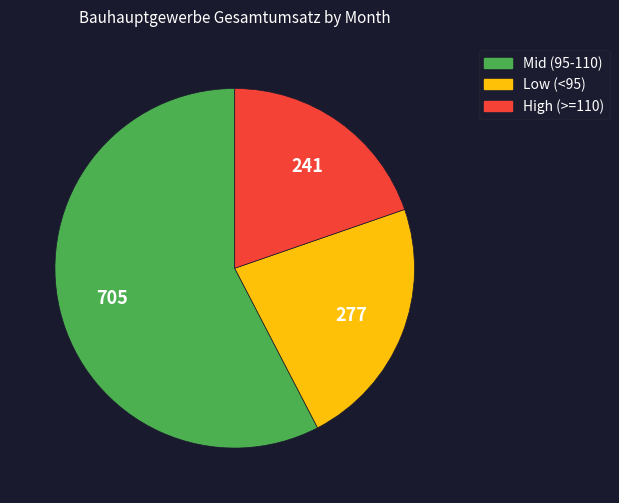

Is there any slice that represents more than half of the pie?

Yes